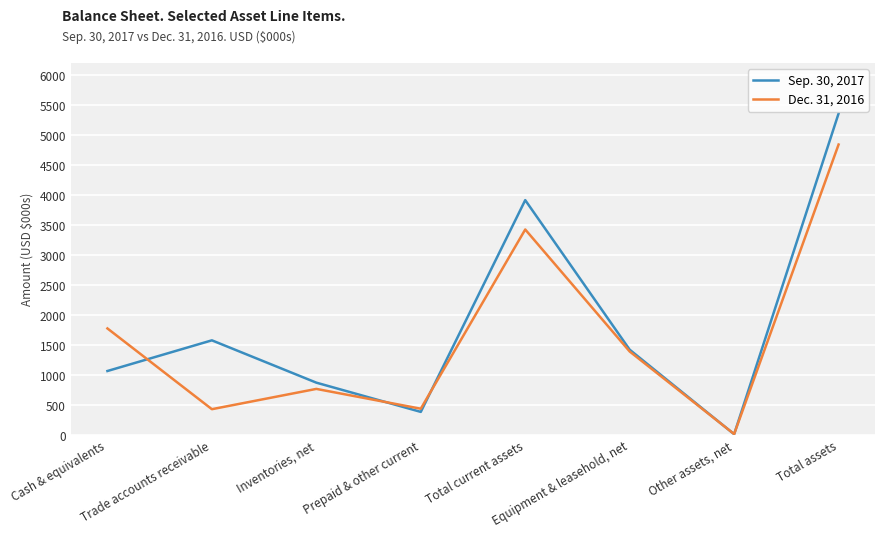

List the labels in order of Sep. 30, 2017 value, largest first.

Total assets, Total current assets, Trade accounts receivable, Equipment & leasehold, net, Cash & equivalents, Inventories, net, Prepaid & other current, Other assets, net